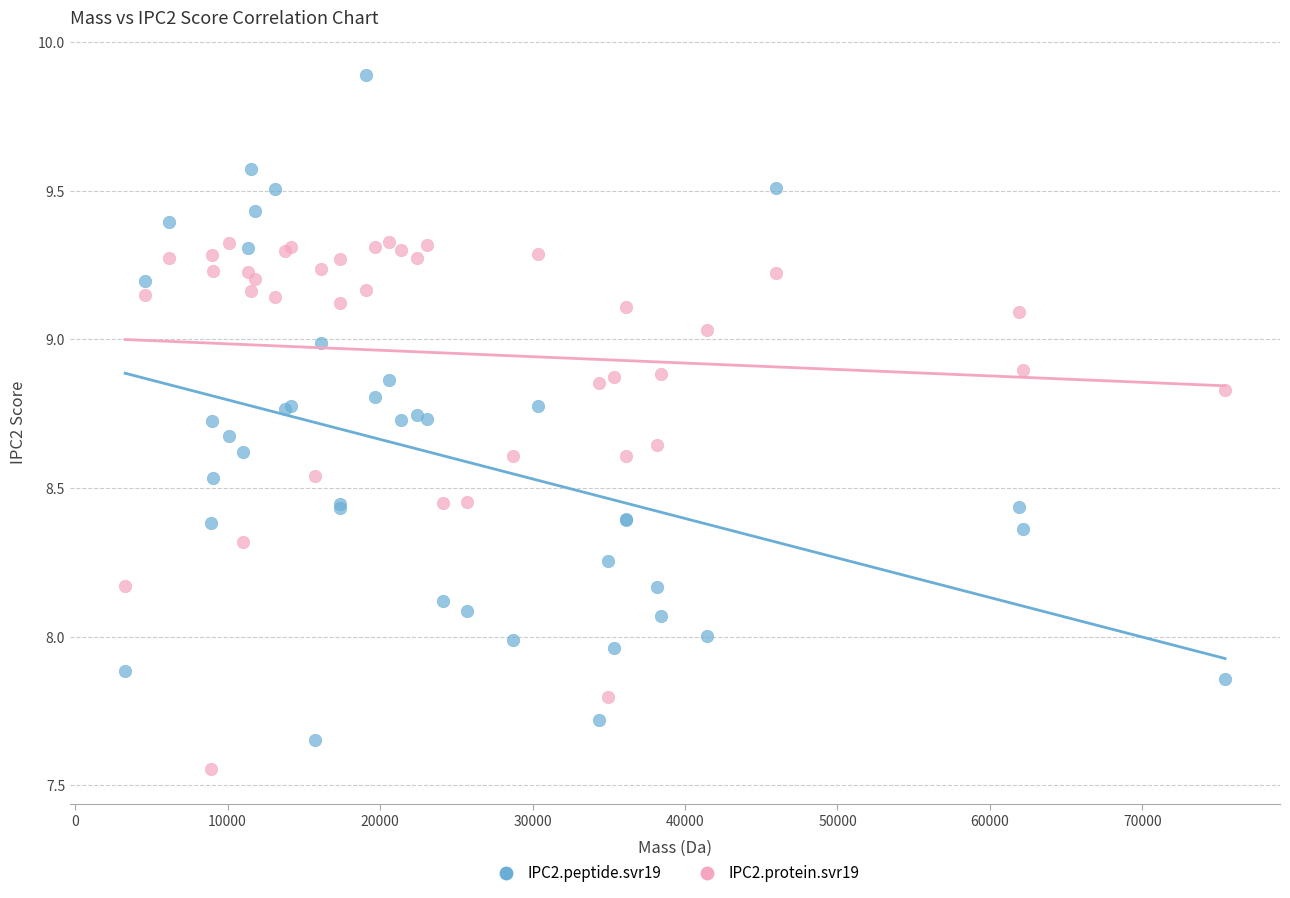

Which series contains the lowest Y value?

IPC2.protein.svr19